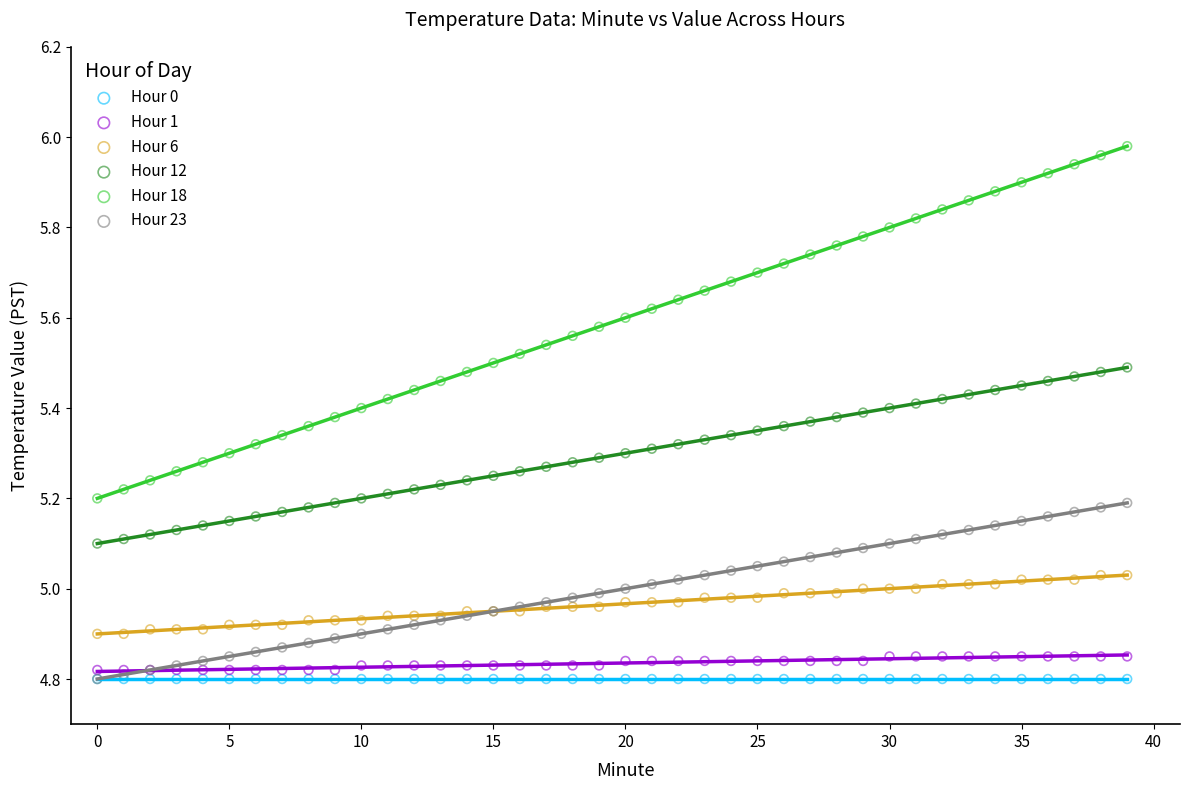

Which series contains the highest Y value?

Hour 18